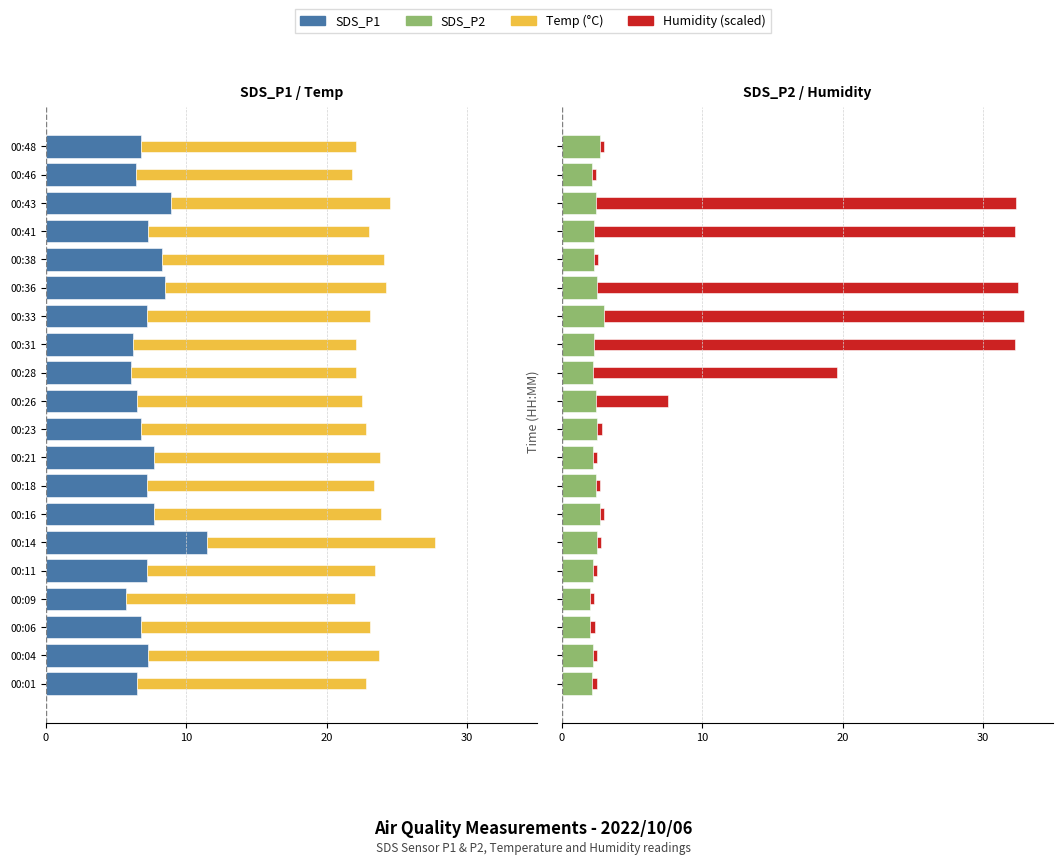

What is the difference between the highest and lowest values at 00:18?

18.6